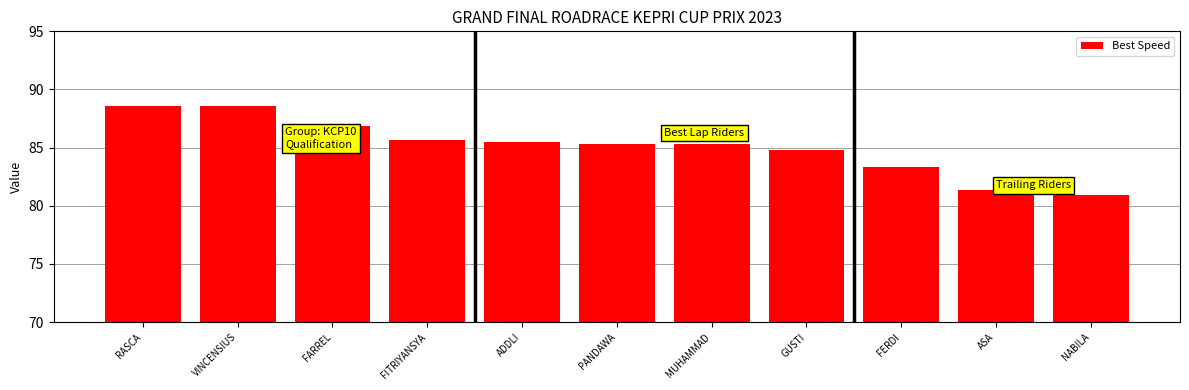

What is the sum of the values at ADDLI and FERDI?

168.8